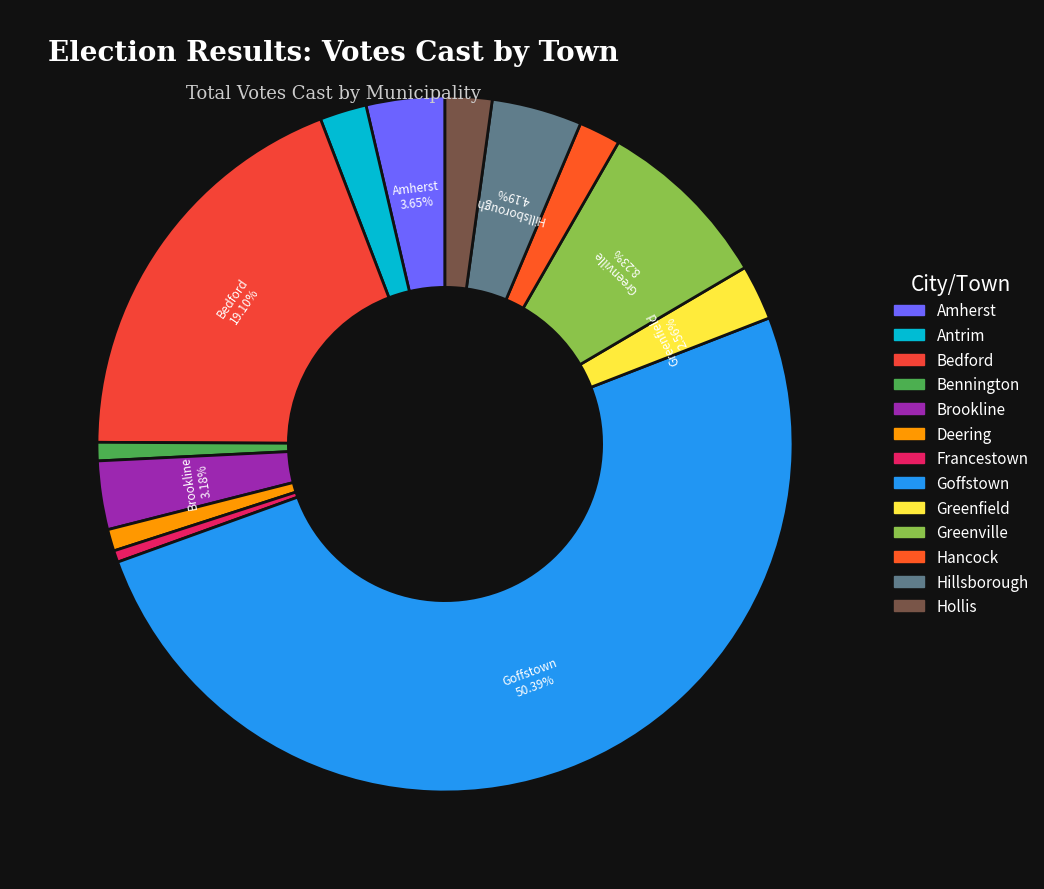

To the nearest percent, what is the difference between the Hancock and Goffstown slice percentages?

48%